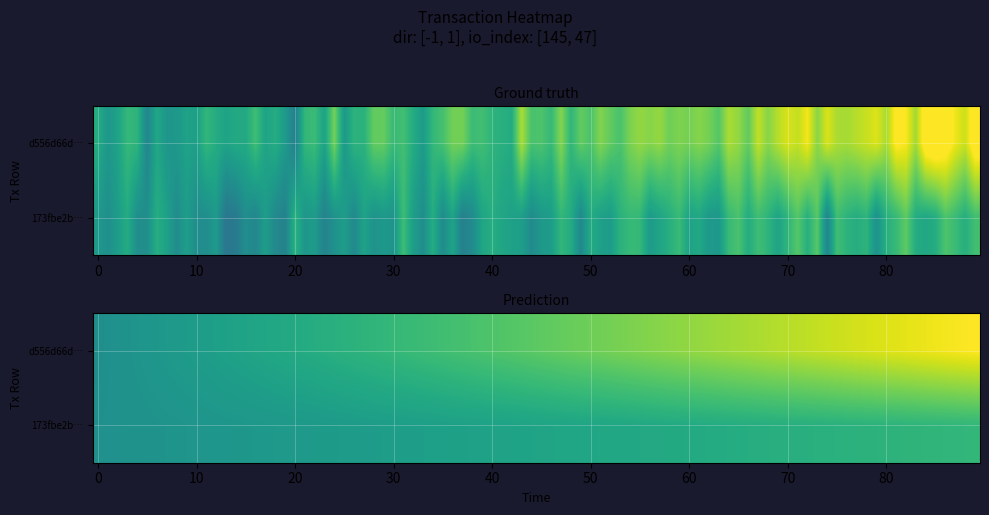

At how many categories does at least one series exceed 9?

1